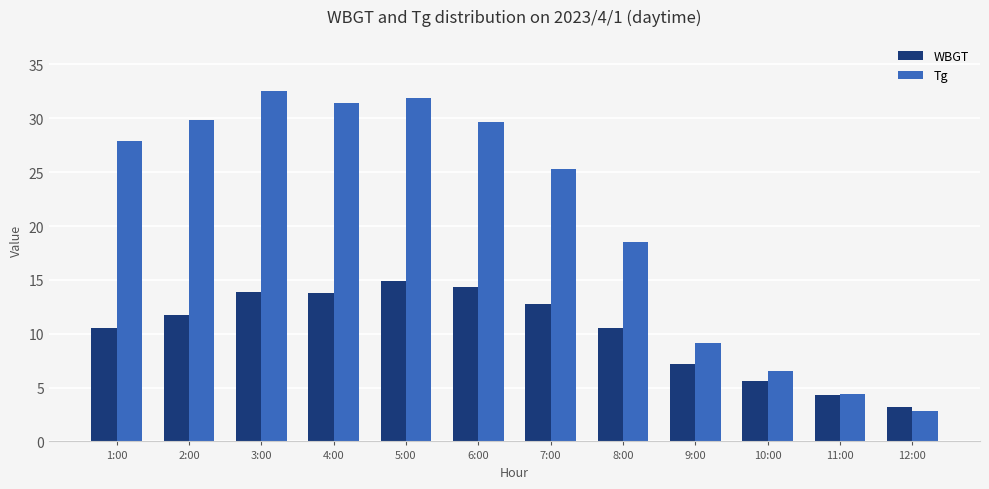

What is the difference between the highest and lowest values at 5:00?

17.0